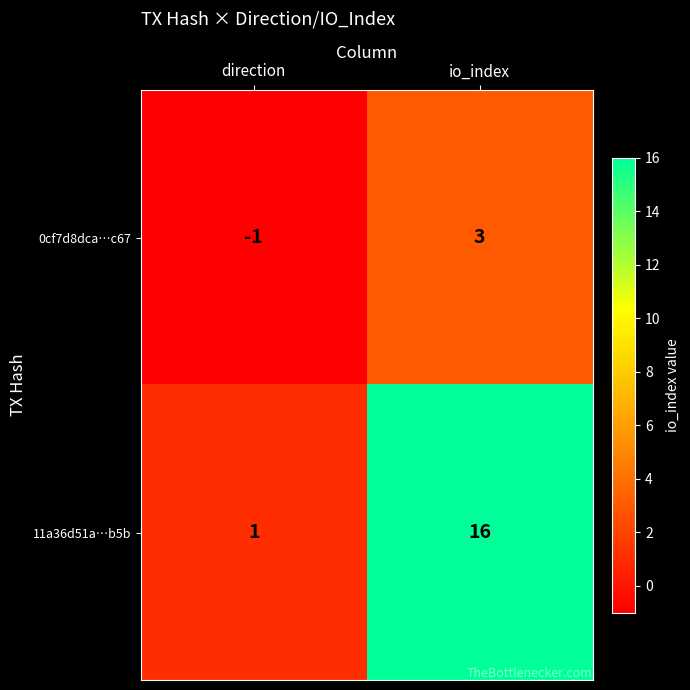

What is the difference between the maximum and minimum values in the 11a36d51a…b5b series?

15